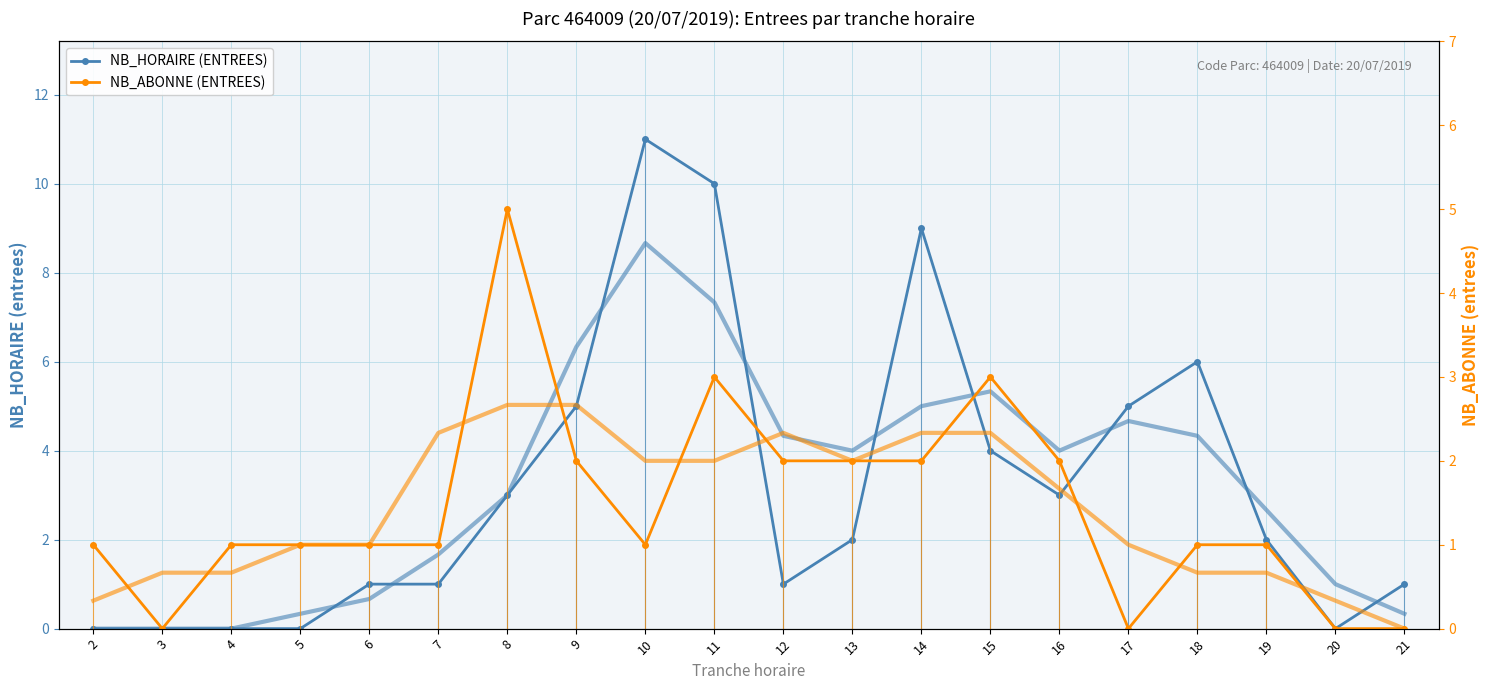

Reading left to right, extract all data points from this chart.

NB_HORAIRE (ENTREES): 0	0	0	0	1	1	3	5	11	10	1	2	9	4	3	5	6	2	0	1
NB_ABONNE (ENTREES): 1	0	1	1	1	1	5	2	1	3	2	2	2	3	2	0	1	1	0	0